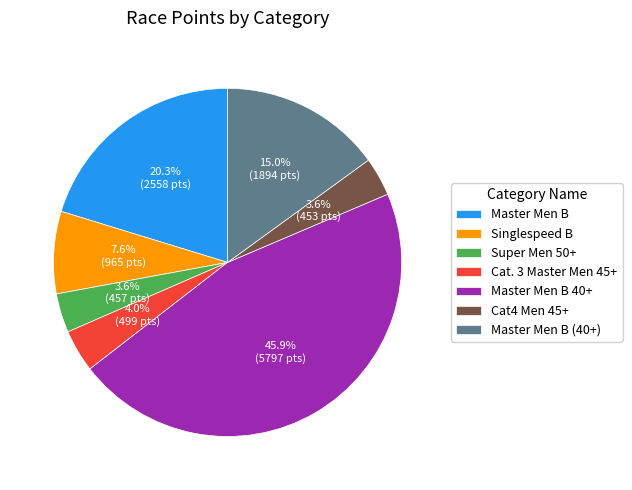

Which slice is the largest?

Master Men B 40+